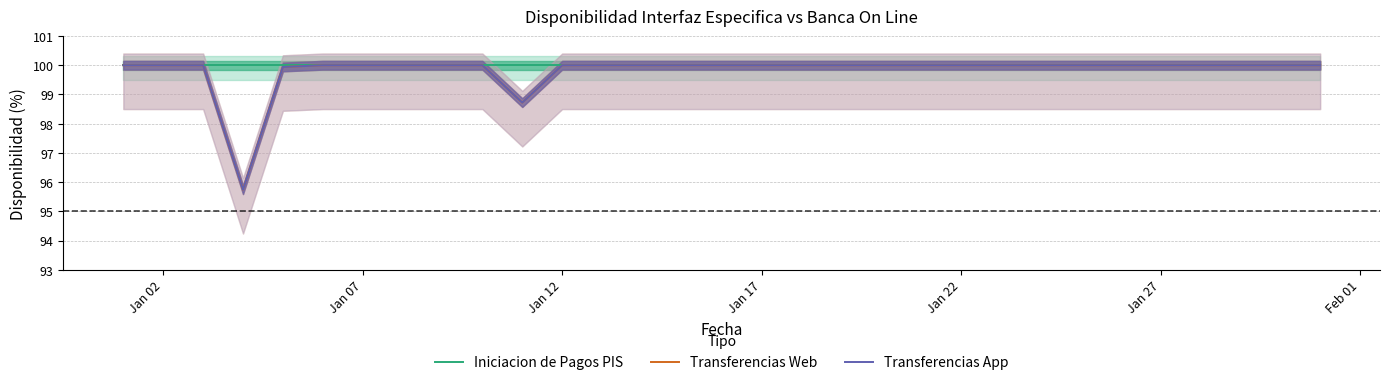

Which series has the largest range (max minus min)?

Transferencias Web